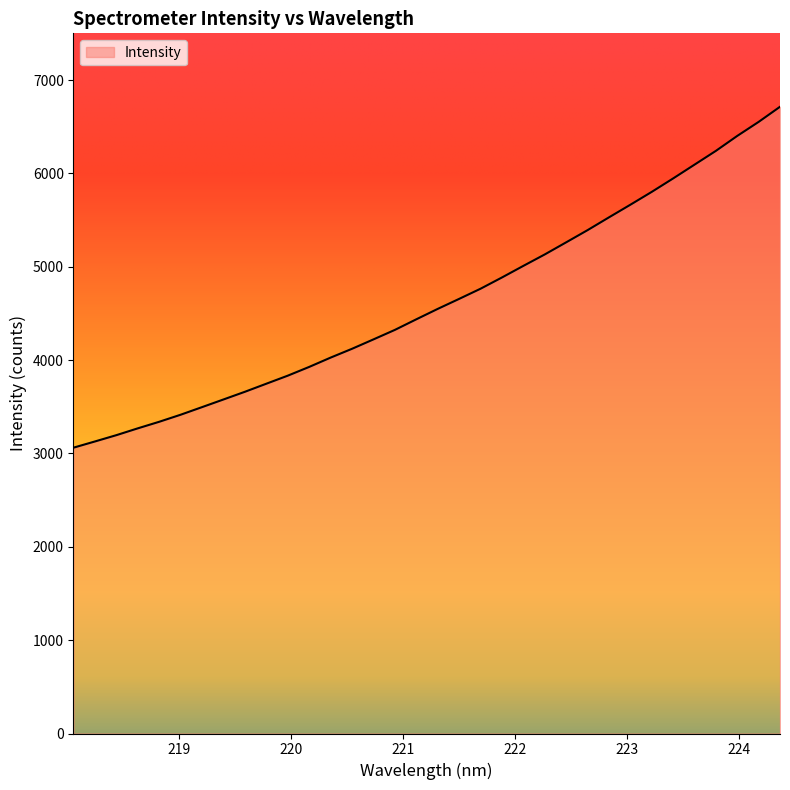

What is the smallest value displayed?

3061.8